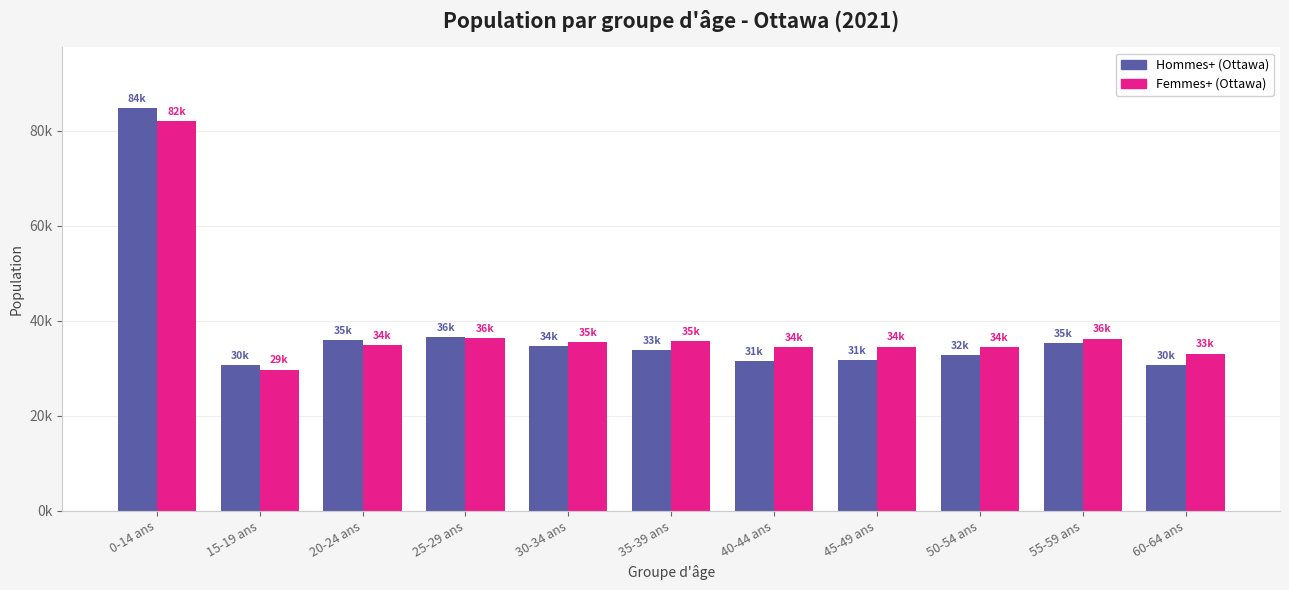

Which category has the lowest value across all series?

15-19 ans